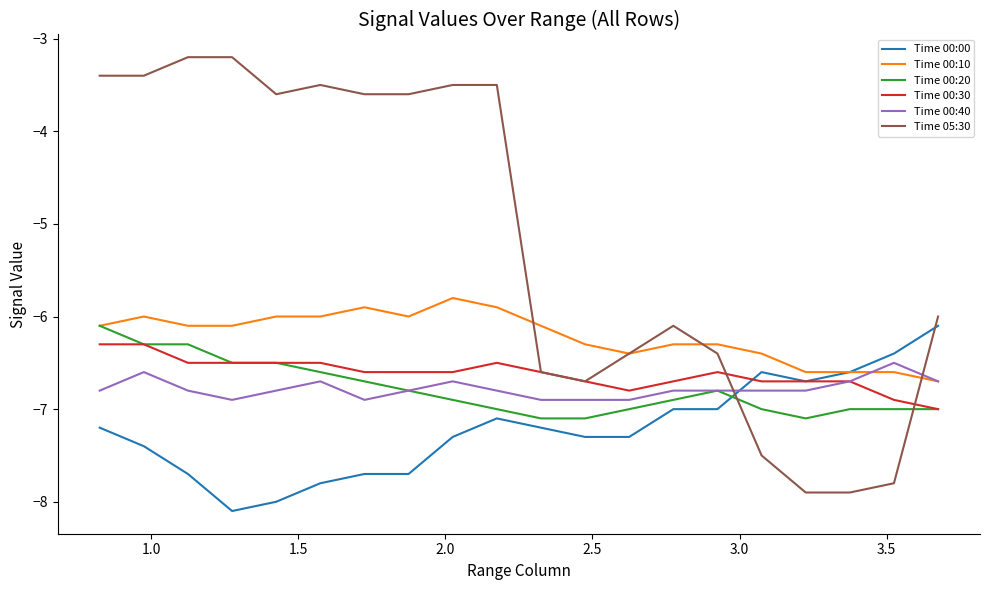

After their last crossing, which series has the higher values: Time 00:20 or Time 00:00?

Time 00:00